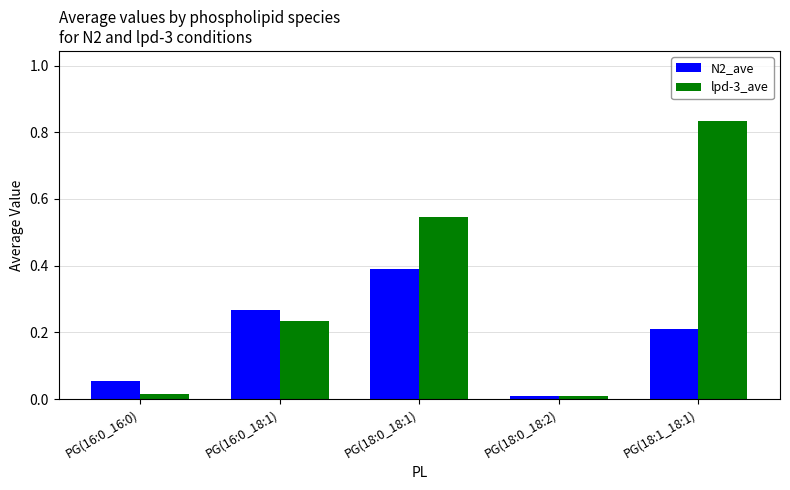

What is the sum of all N2_ave values?

0.9